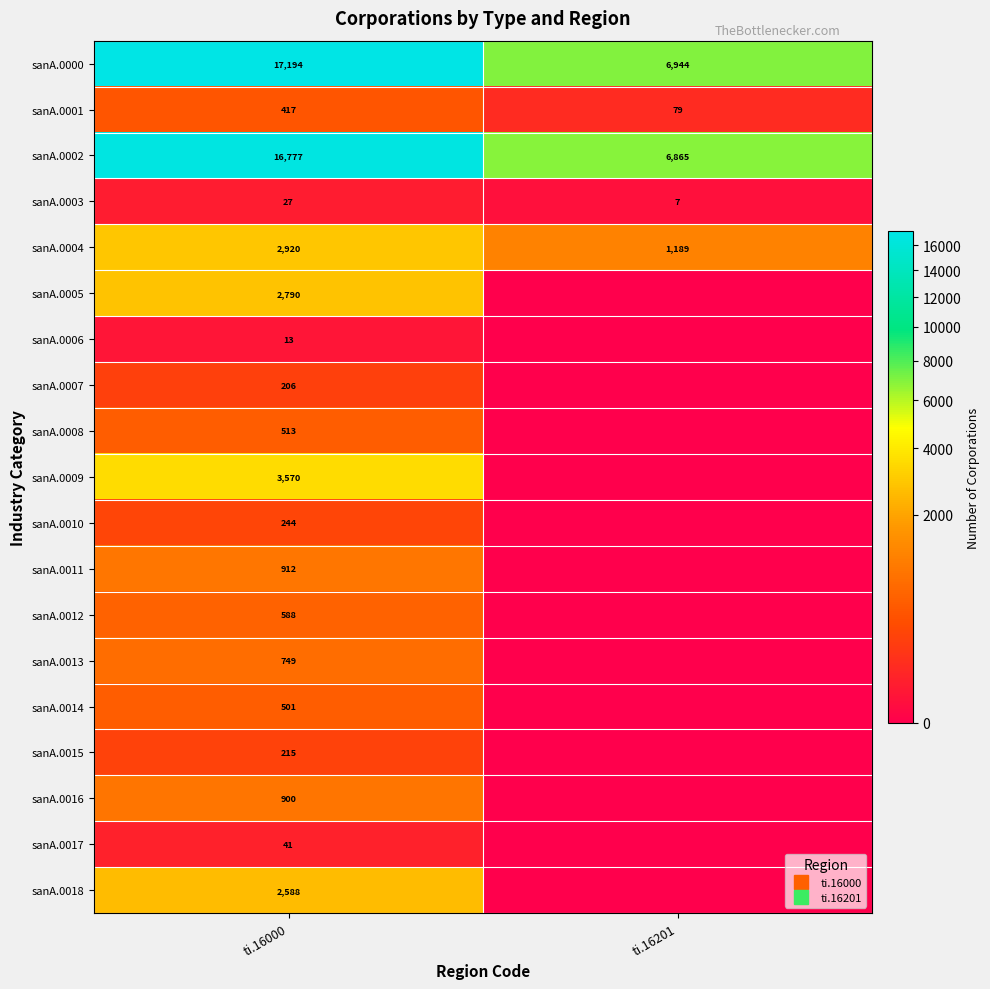

What is the spread (max minus min) of values at ti.16201?

6944